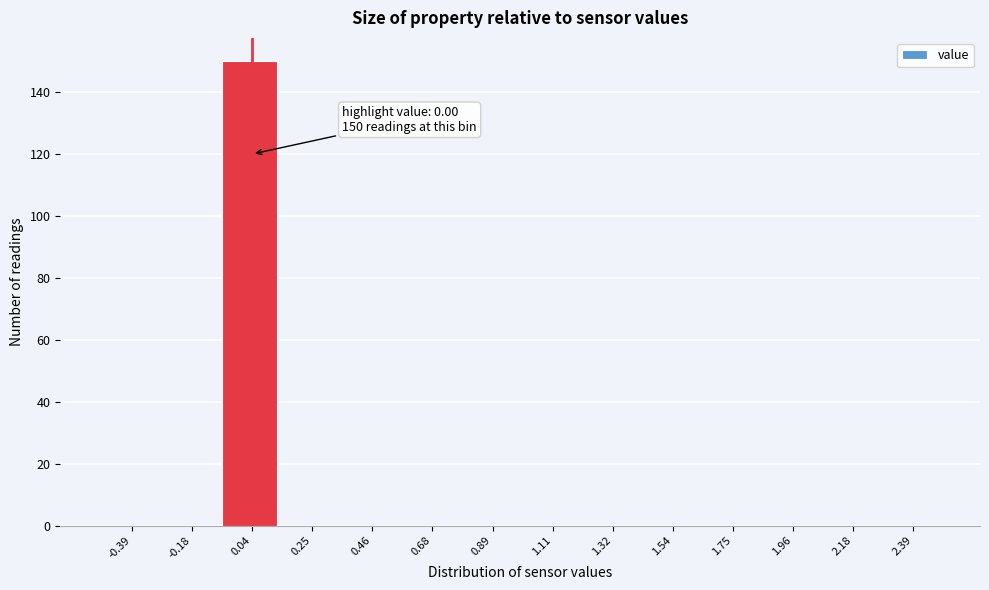

Which range on the x-axis has the tallest bar?

-0.05 to 0.15